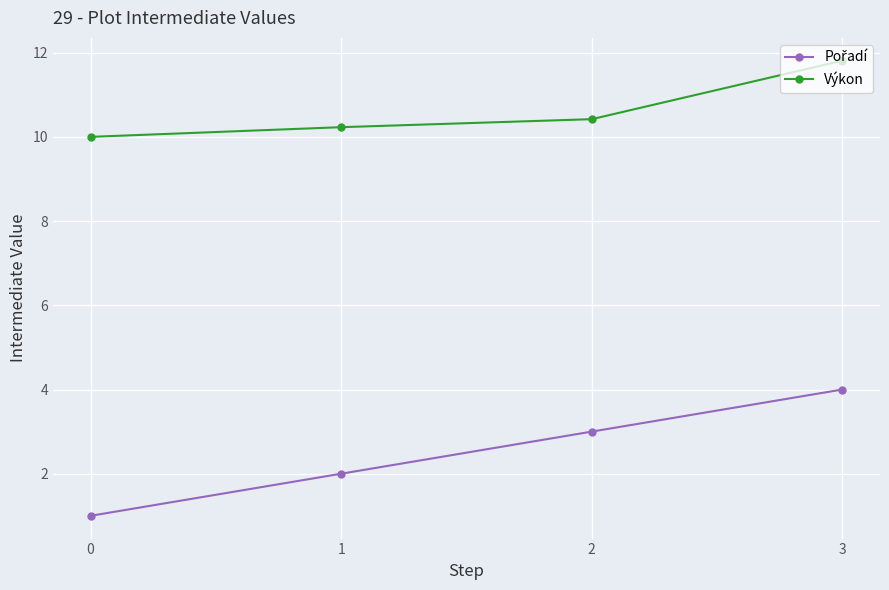

Count the number of data series in this chart.

2